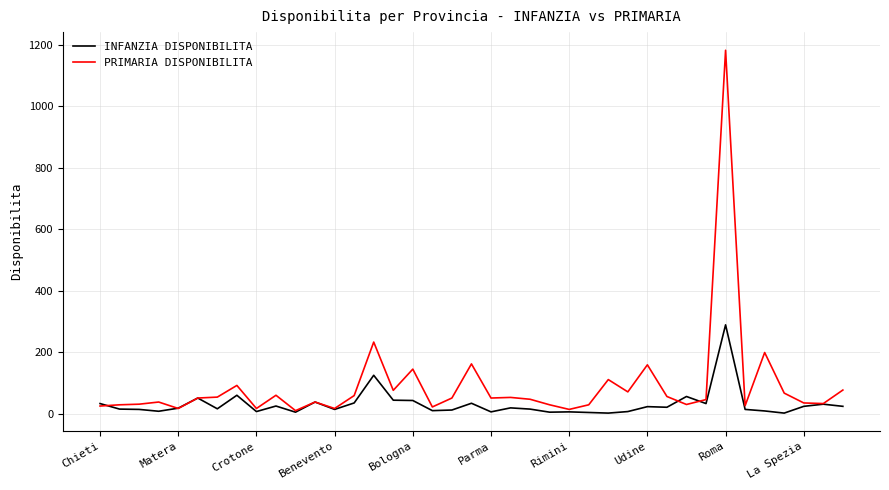

What is the highest value of the PRIMARIA DISPONIBILITA series?

1182